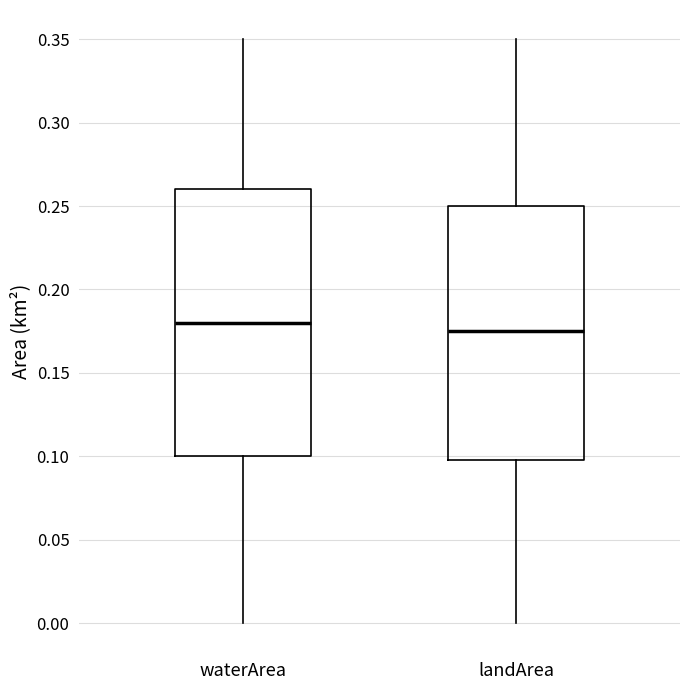

Where does the lower whisker of the box for landArea end on the y-axis? The values are not printed on the chart, so give them approximately, as read against the axis.

0.000